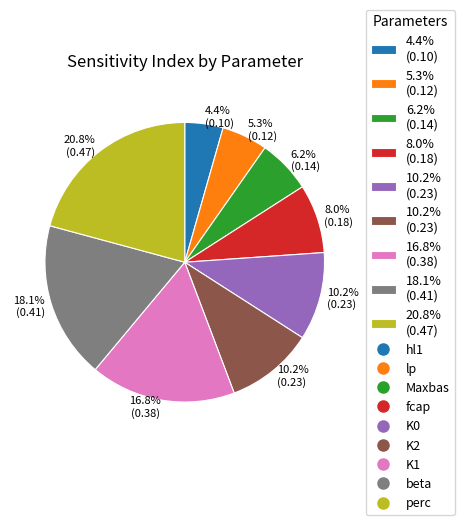

Does any single category account for the majority?

No